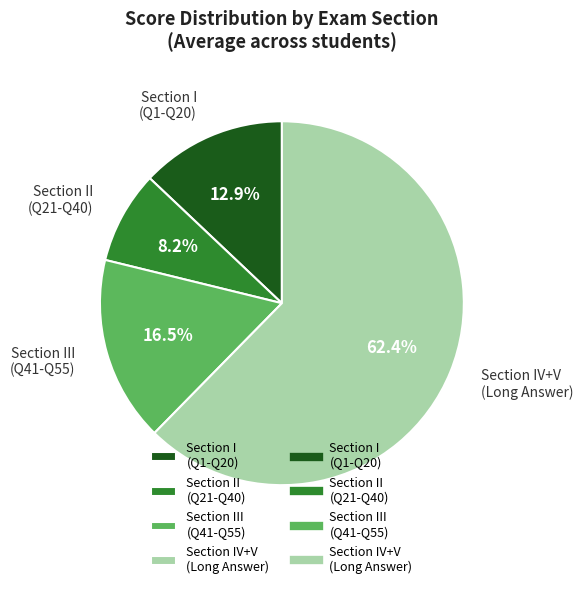

Rank the categories by value from lowest to highest.

Section II (Q21-Q40), Section I (Q1-Q20), Section III (Q41-Q55), Section IV+V (Long Answer)